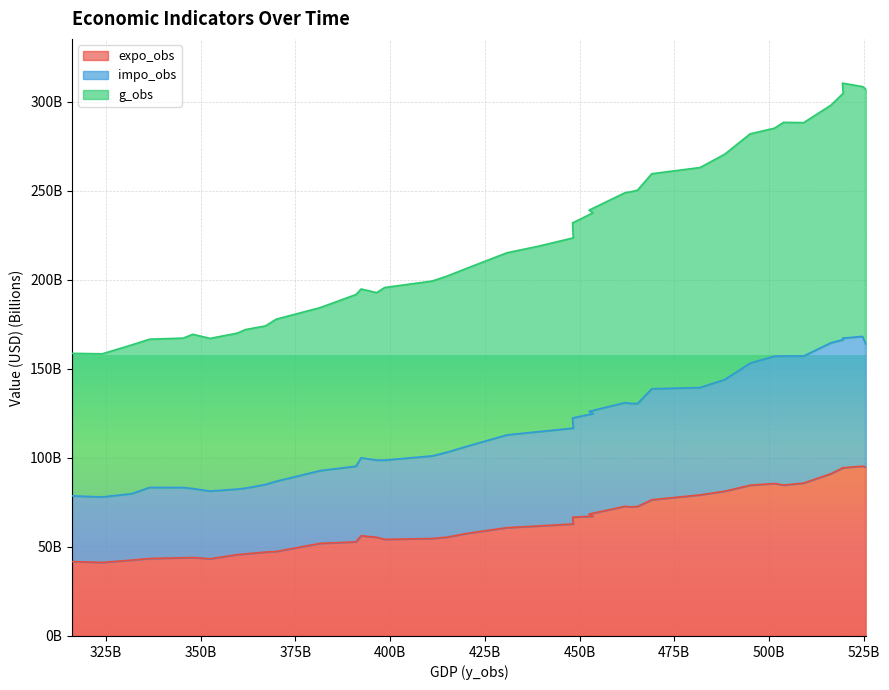

True or false: impo_obs and g_obs intersect in this chart.

False